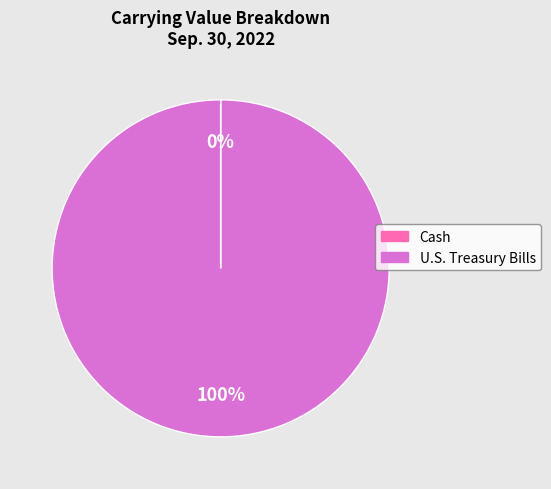

Which category has the biggest portion of the pie?

U.S. Treasury Bills